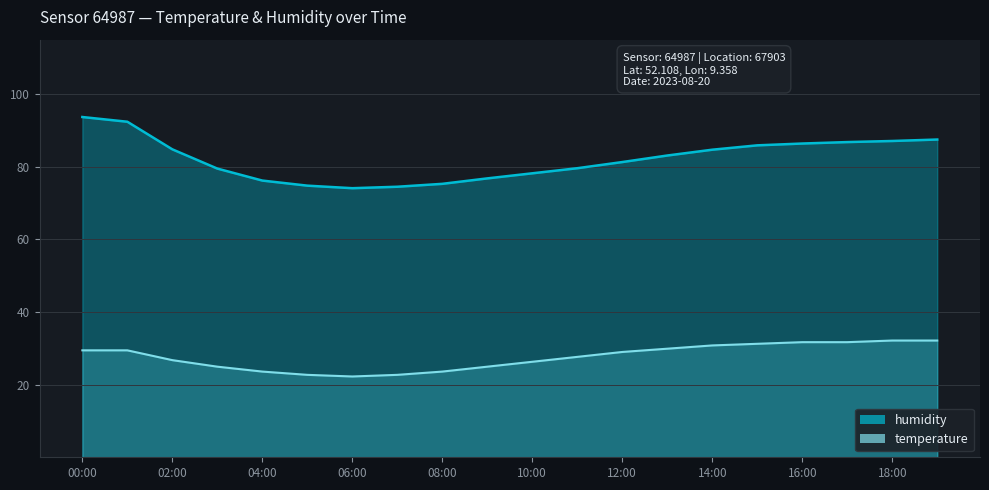

Which category has the lowest value across all series?

06:00